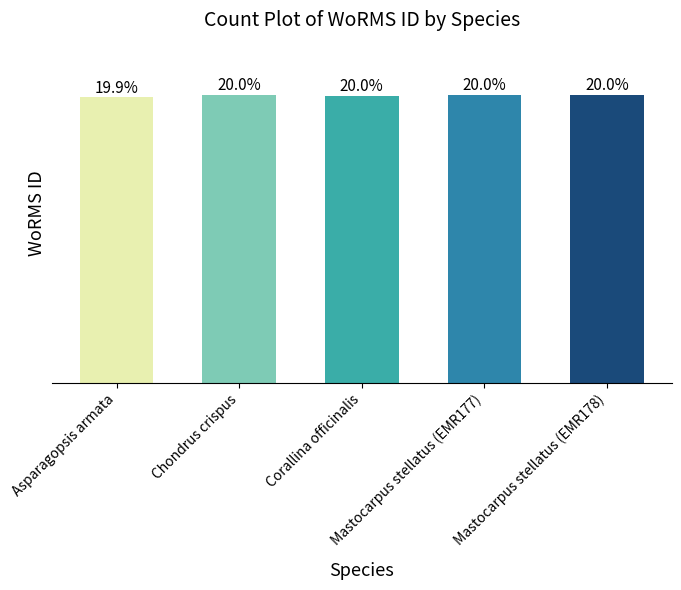

What position from the left is Chondrus crispus?

2